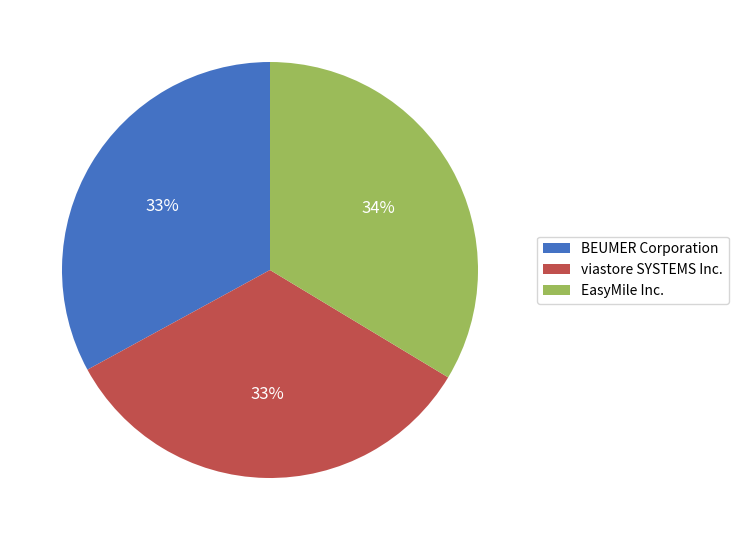

Do viastore SYSTEMS Inc. and EasyMile Inc. together represent more than half of the pie?

Yes